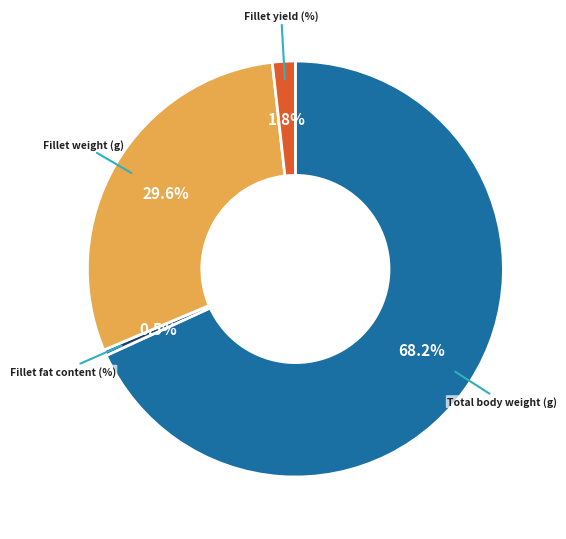

To the nearest percent, what percentage of the pie is Fillet weight (g)?

30%